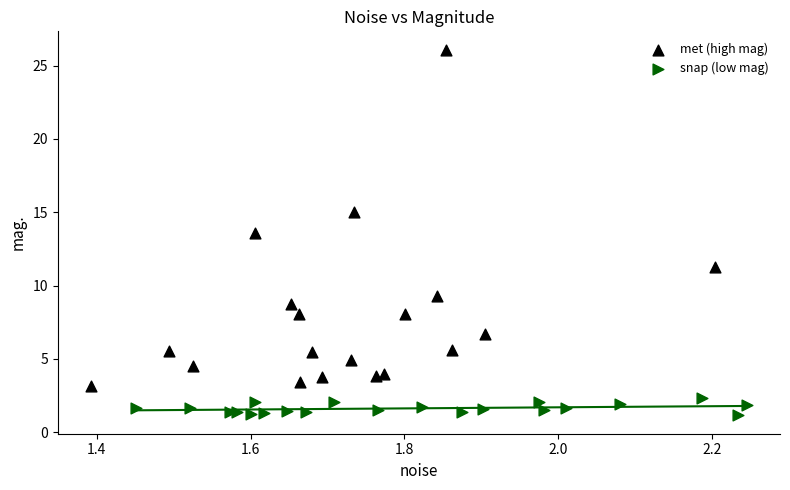

Which series reaches the minimum Y coordinate?

snap (low mag)